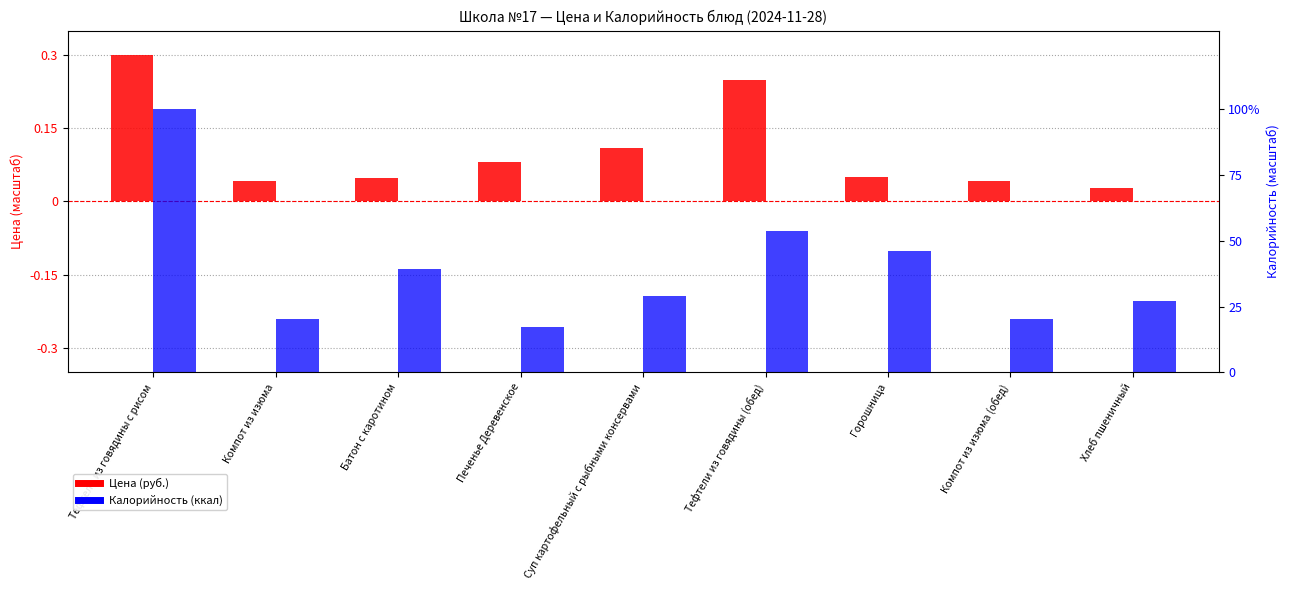

Does the chart contain any negative values?

No